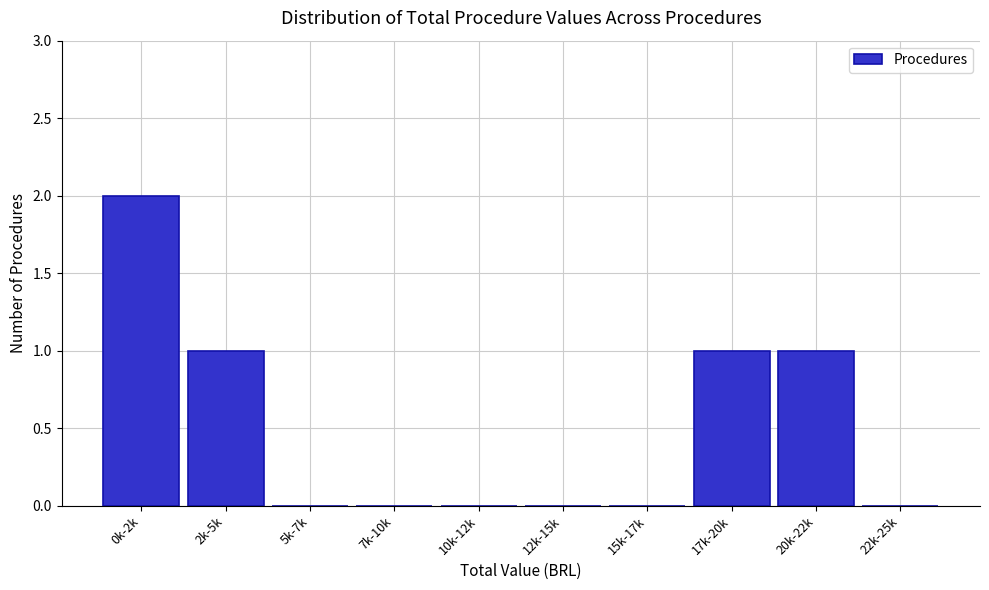

Reading left to right, transcribe all the data shown in this chart.

0k-2k=2	2k-5k=1	5k-7k=0	7k-10k=0	10k-12k=0	12k-15k=0	15k-17k=0	17k-20k=1	20k-22k=1	22k-25k=0